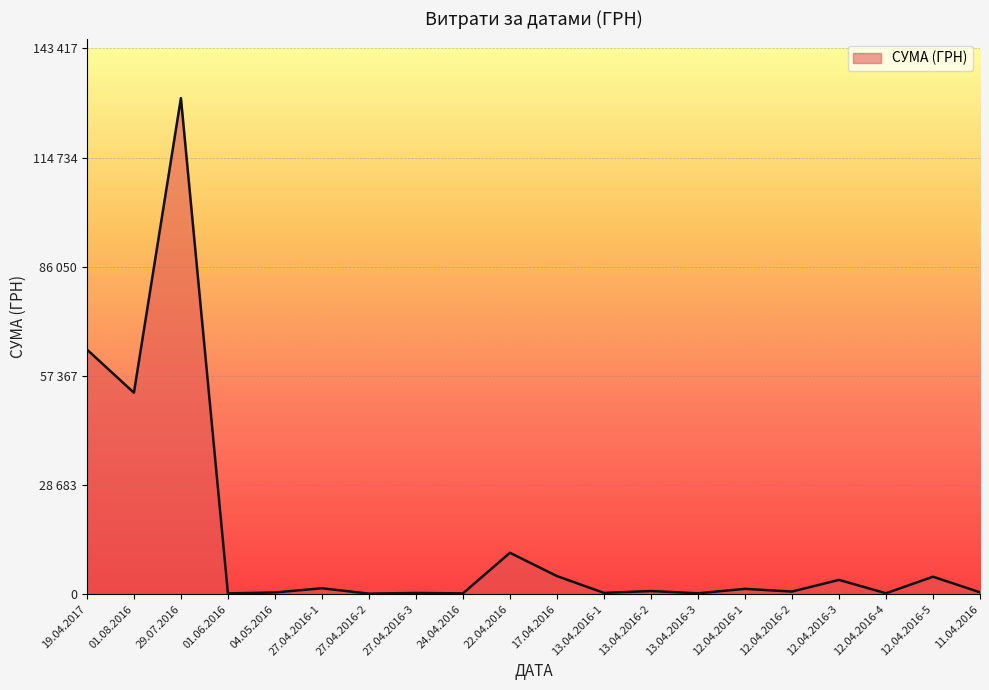

Which has a higher value, 04.05.2016 or 27.04.2016-1?

27.04.2016-1